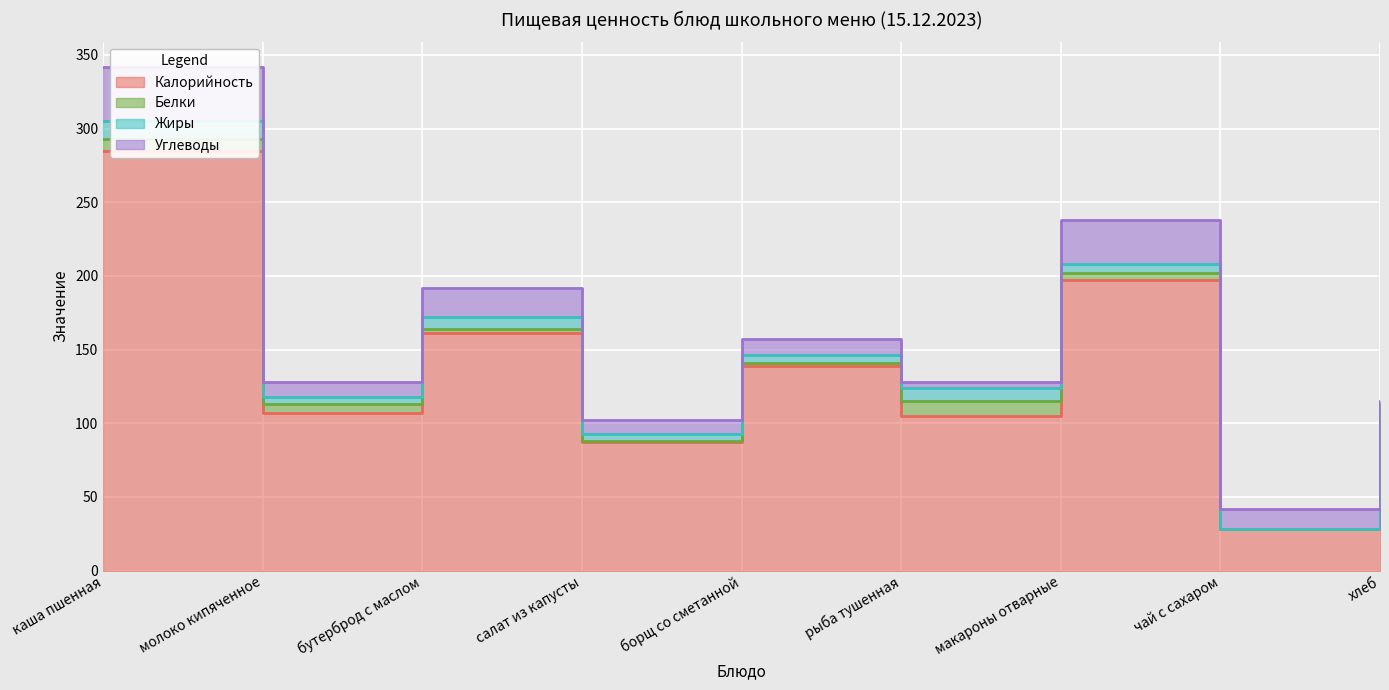

Between молоко кипяченное and макароны отварные, which series saw the biggest shift?

Калорийность